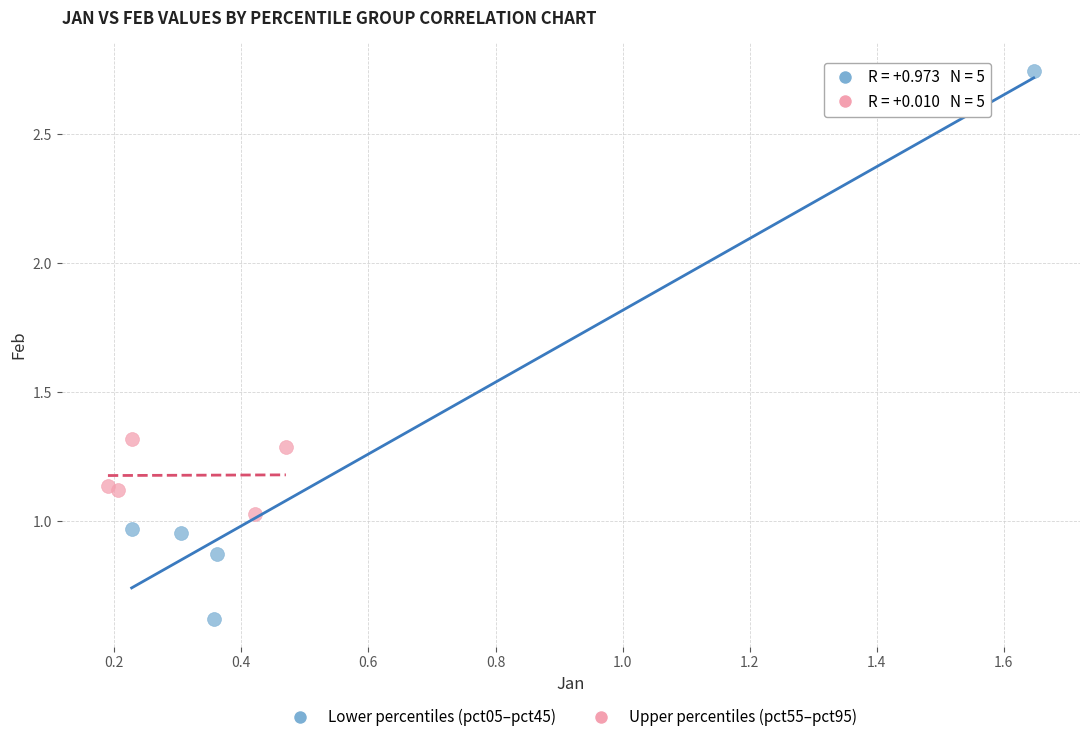

Which series contains the highest Y value?

Lower percentiles (pct05–pct45)